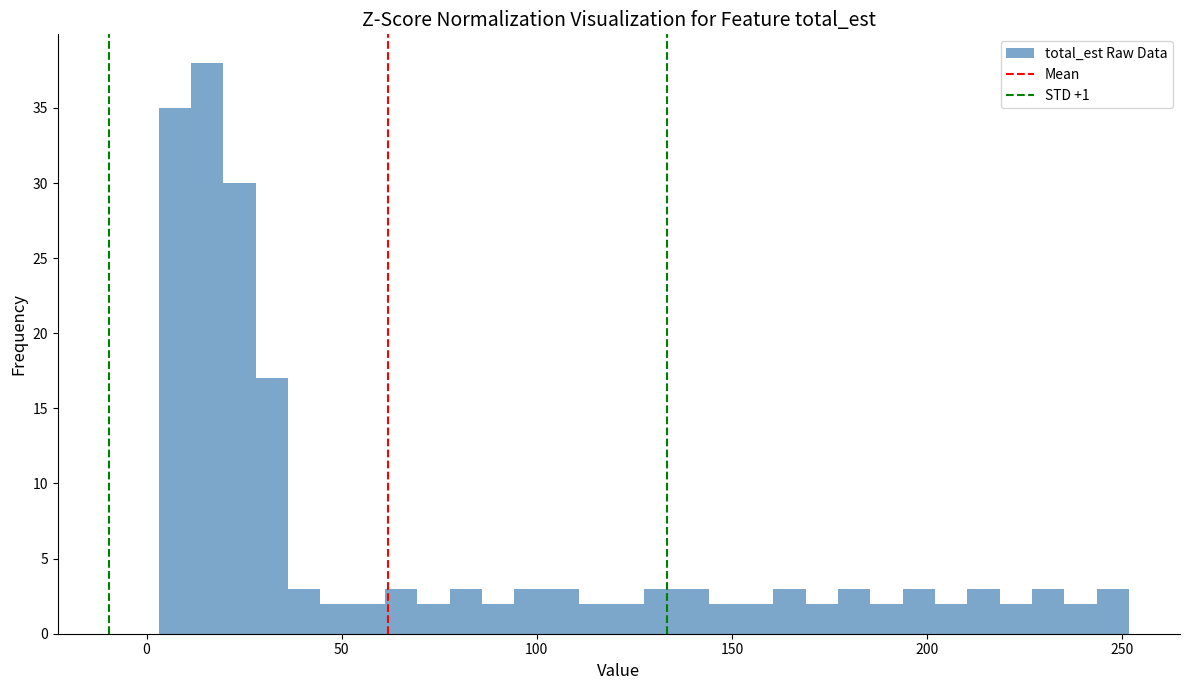

Read against the x-axis, roughly where is the centre of the tallest bar?

15